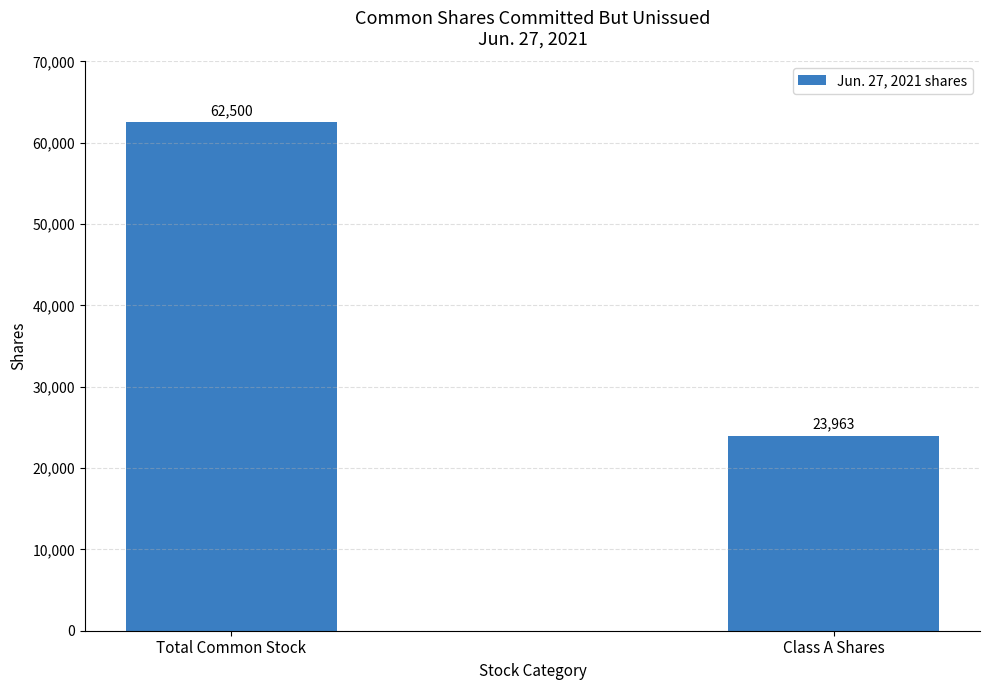

What is the label of the 2nd bar from the right?

Total Common Stock